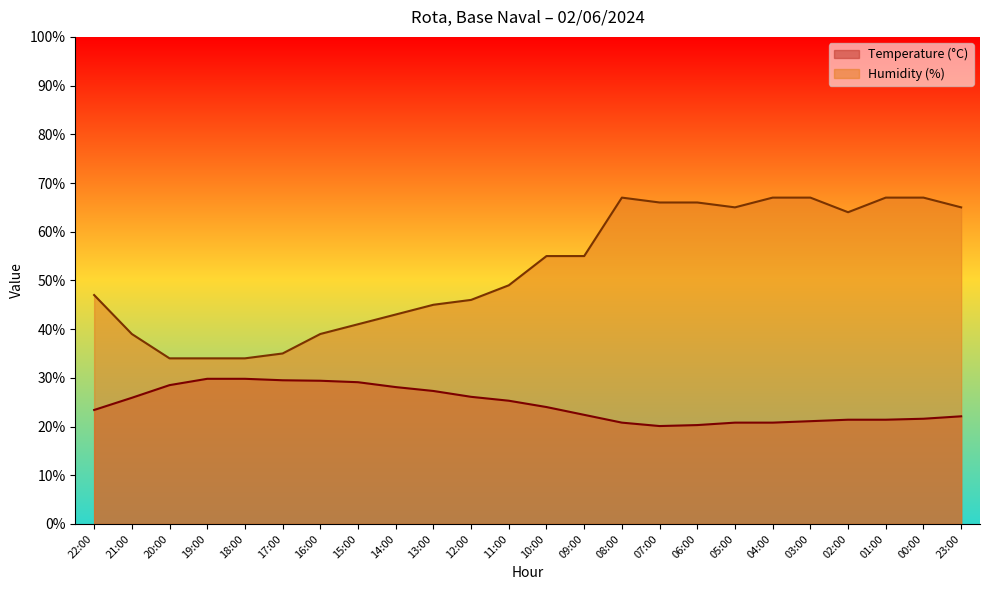

Rank the categories by Temperature (°C) value from highest to lowest.

19:00, 18:00, 17:00, 16:00, 15:00, 20:00, 14:00, 13:00, 12:00, 21:00, 11:00, 10:00, 22:00, 09:00, 23:00, 00:00, 02:00, 01:00, 03:00, 08:00, 05:00, 04:00, 06:00, 07:00